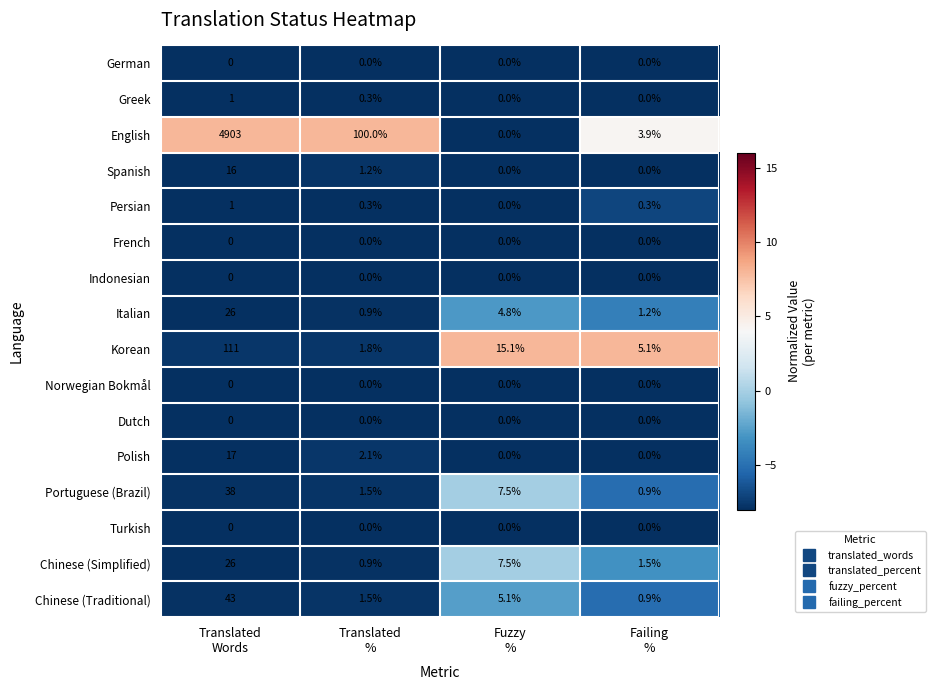

Which series has the widest spread of values?

English